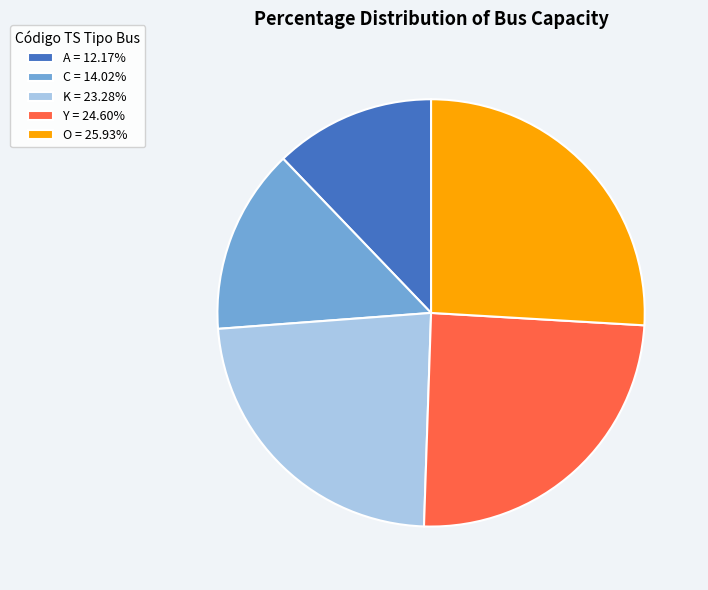

Does any single category account for the majority?

No